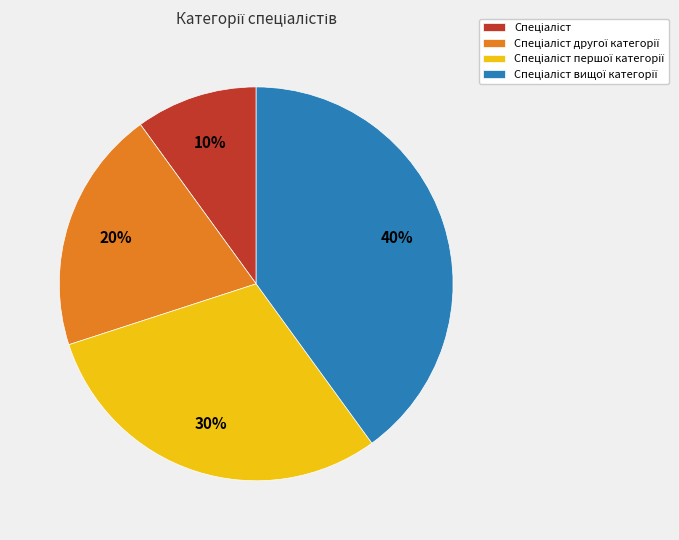

Count the number of slices in the pie.

4